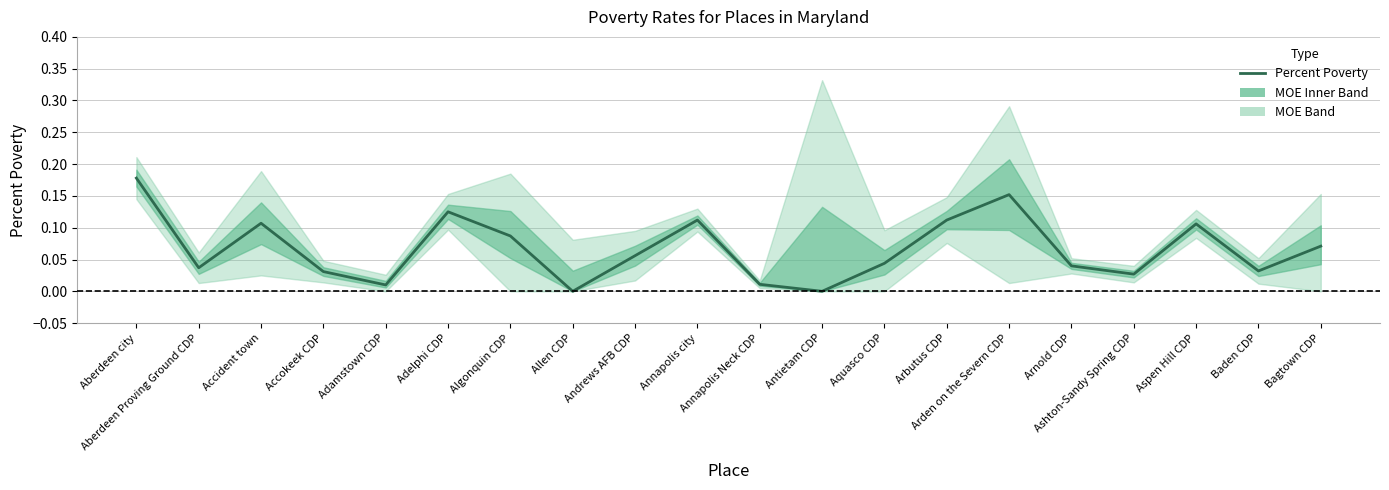

How many lines are shown in the chart?

1